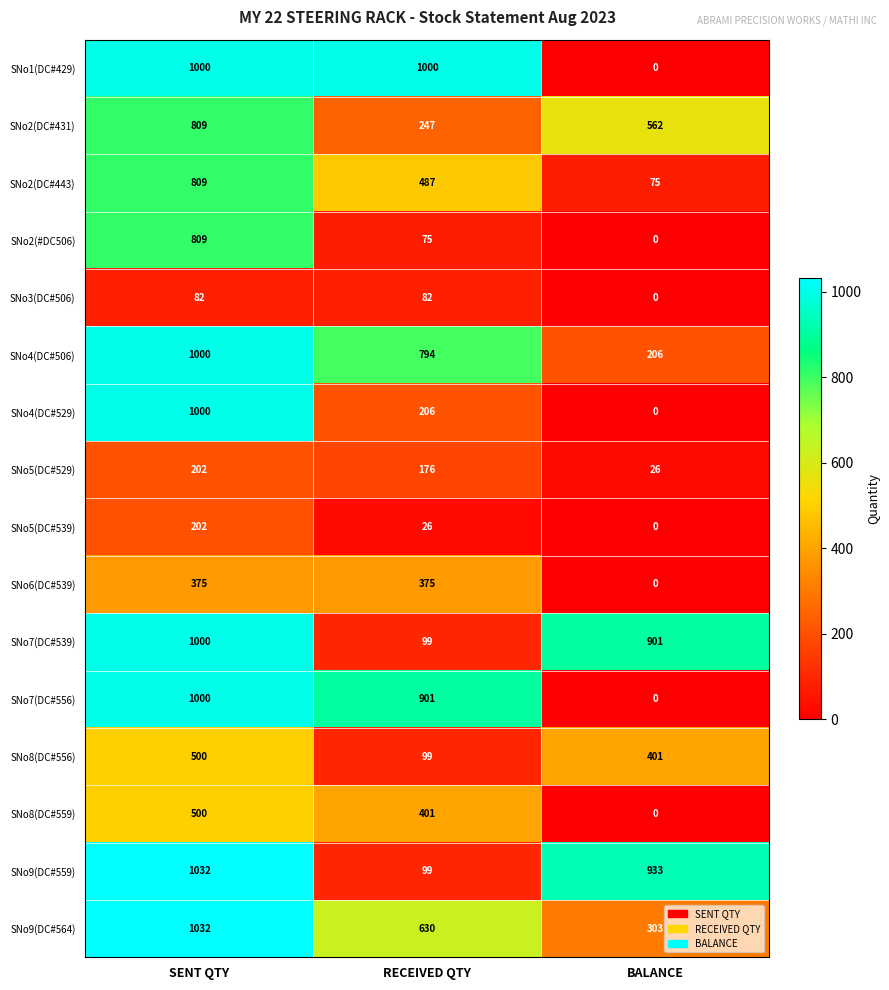

Which category has the highest value across all series?

SENT QTY